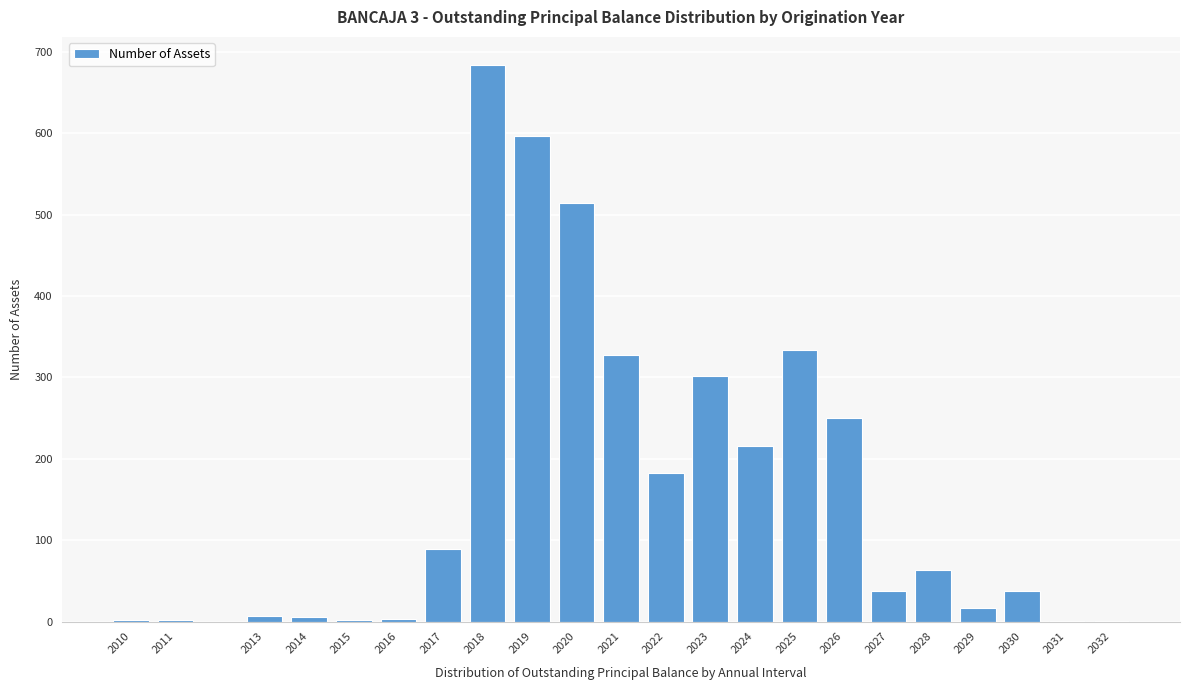

Which category has the highest value across all series?

2018